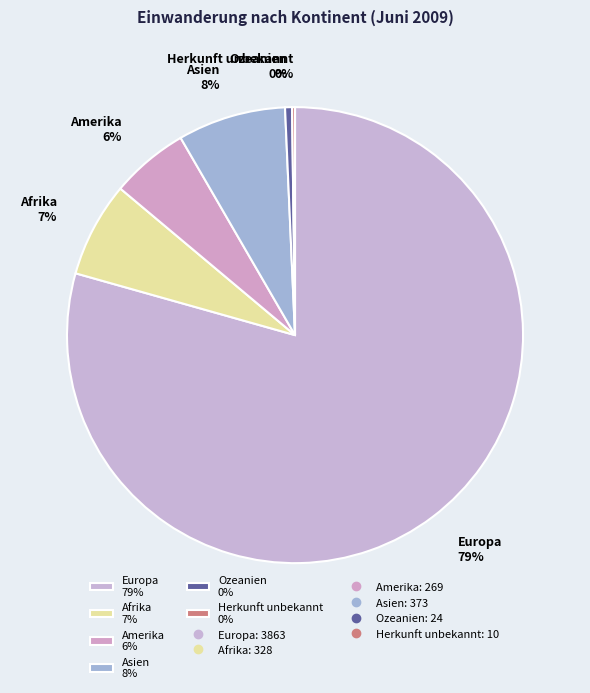

To the nearest percent, what is the difference between the largest and smallest slice percentages?

79%